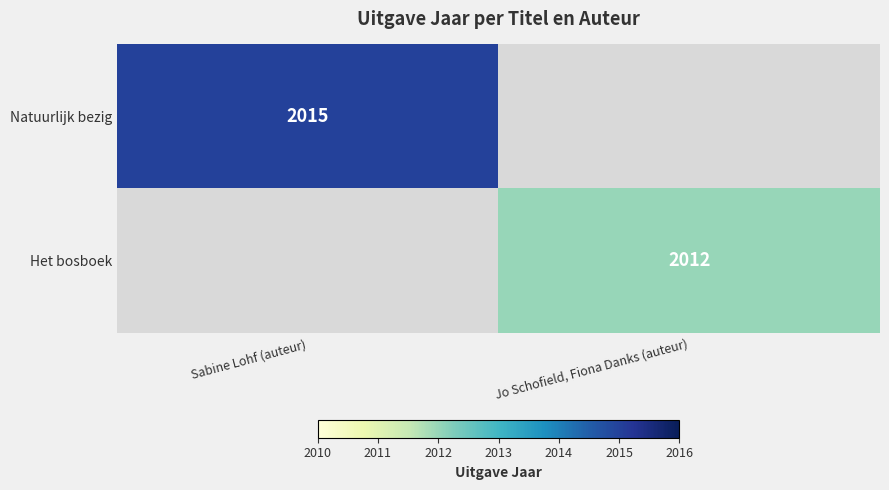

The value of Natuurlijk bezig at Sabine Lohf (auteur) is 1201.6. True or false?

False